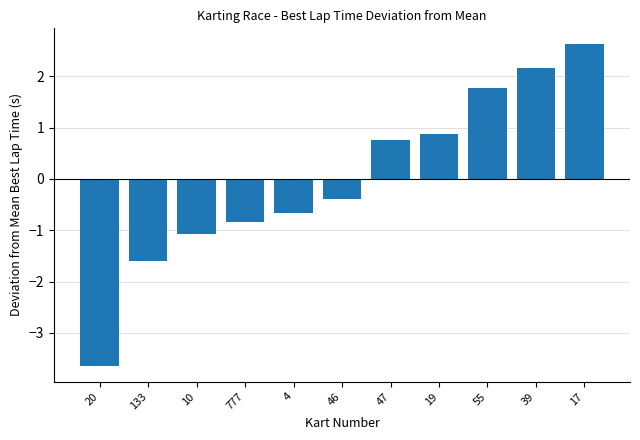

What is the sum of the values at 19 and 55?

2.6